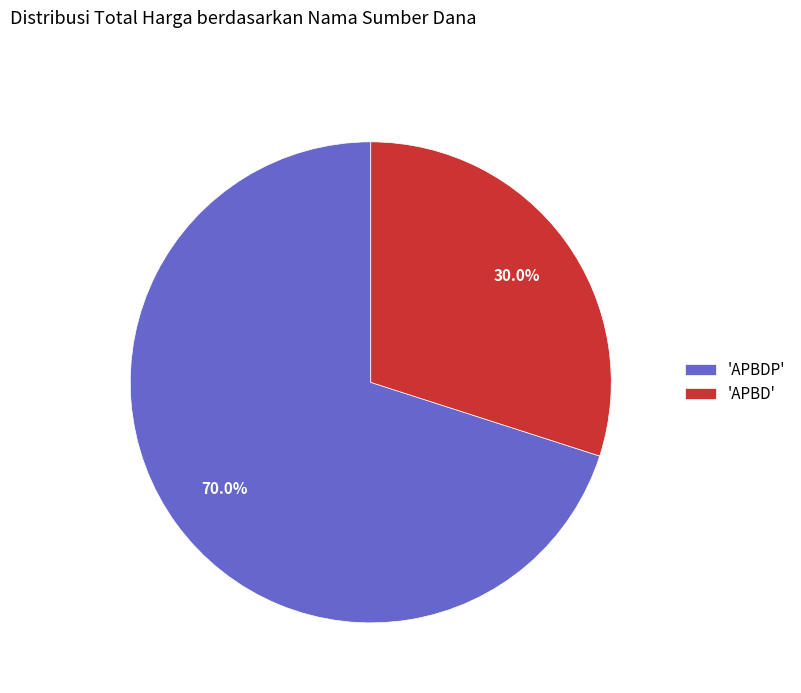

Is there any slice that represents more than half of the pie?

Yes